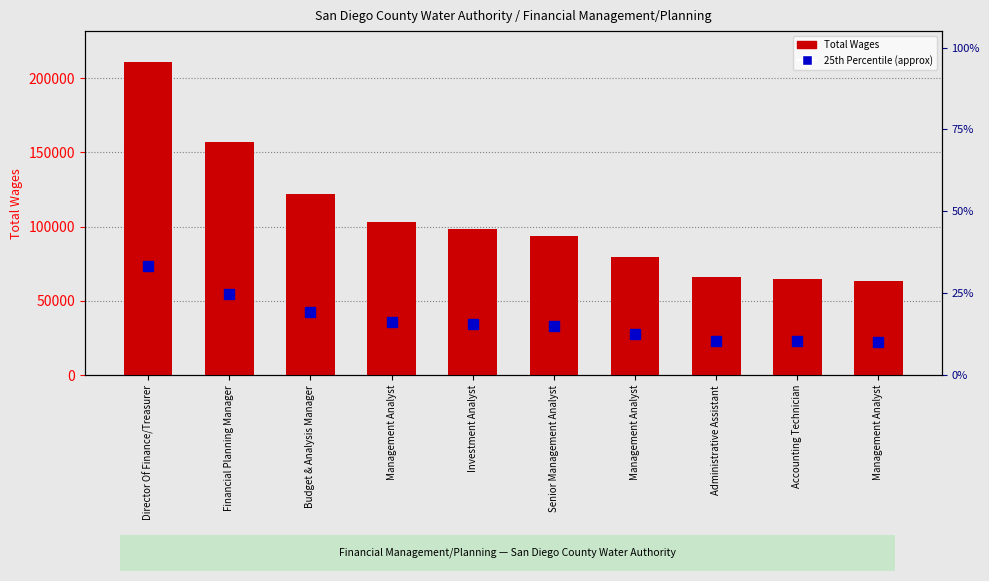

At which label does Total Wages reach its peak?

Director Of Finance/Treasurer